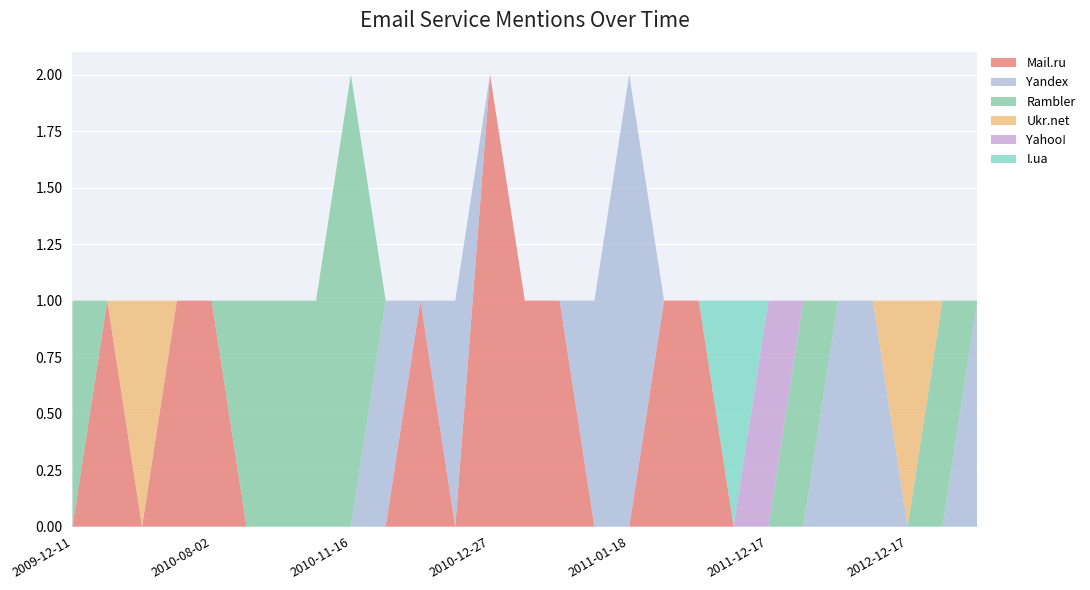

Reading left to right, transcribe all the data shown in this chart.

Mail.ru: 2009-12-11=0	2010-01-30=1	2010-03-09=0	2010-07-31=1	2010-08-02=1	2010-11-10=0	2010-11-11=0	2010-11-15=0	2010-11-16=0	2010-11-27=0	2010-12-08=1	2010-12-24=0	2010-12-27=2	2010-12-28=1	2011-01-14=1	2011-01-17=0	2011-01-18=0	2011-01-24=1	2011-03-03=1	2011-06-29=0	2011-12-17=0	2012-02-26=0	2012-09-28=0	2012-12-10=0	2012-12-17=0	2013-05-09=0	2016-02-15=0
Yandex: 2009-12-11=0	2010-01-30=0	2010-03-09=0	2010-07-31=0	2010-08-02=0	2010-11-10=0	2010-11-11=0	2010-11-15=0	2010-11-16=0	2010-11-27=1	2010-12-08=0	2010-12-24=1	2010-12-27=0	2010-12-28=0	2011-01-14=0	2011-01-17=1	2011-01-18=2	2011-01-24=0	2011-03-03=0	2011-06-29=0	2011-12-17=0	2012-02-26=0	2012-09-28=1	2012-12-10=1	2012-12-17=0	2013-05-09=0	2016-02-15=1
Rambler: 2009-12-11=1	2010-01-30=0	2010-03-09=0	2010-07-31=0	2010-08-02=0	2010-11-10=1	2010-11-11=1	2010-11-15=1	2010-11-16=2	2010-11-27=0	2010-12-08=0	2010-12-24=0	2010-12-27=0	2010-12-28=0	2011-01-14=0	2011-01-17=0	2011-01-18=0	2011-01-24=0	2011-03-03=0	2011-06-29=0	2011-12-17=0	2012-02-26=1	2012-09-28=0	2012-12-10=0	2012-12-17=0	2013-05-09=1	2016-02-15=0
Ukr.net: 2009-12-11=0	2010-01-30=0	2010-03-09=1	2010-07-31=0	2010-08-02=0	2010-11-10=0	2010-11-11=0	2010-11-15=0	2010-11-16=0	2010-11-27=0	2010-12-08=0	2010-12-24=0	2010-12-27=0	2010-12-28=0	2011-01-14=0	2011-01-17=0	2011-01-18=0	2011-01-24=0	2011-03-03=0	2011-06-29=0	2011-12-17=0	2012-02-26=0	2012-09-28=0	2012-12-10=0	2012-12-17=1	2013-05-09=0	2016-02-15=0
Yahoo!: 2009-12-11=0	2010-01-30=0	2010-03-09=0	2010-07-31=0	2010-08-02=0	2010-11-10=0	2010-11-11=0	2010-11-15=0	2010-11-16=0	2010-11-27=0	2010-12-08=0	2010-12-24=0	2010-12-27=0	2010-12-28=0	2011-01-14=0	2011-01-17=0	2011-01-18=0	2011-01-24=0	2011-03-03=0	2011-06-29=0	2011-12-17=1	2012-02-26=0	2012-09-28=0	2012-12-10=0	2012-12-17=0	2013-05-09=0	2016-02-15=0
I.ua: 2009-12-11=0	2010-01-30=0	2010-03-09=0	2010-07-31=0	2010-08-02=0	2010-11-10=0	2010-11-11=0	2010-11-15=0	2010-11-16=0	2010-11-27=0	2010-12-08=0	2010-12-24=0	2010-12-27=0	2010-12-28=0	2011-01-14=0	2011-01-17=0	2011-01-18=0	2011-01-24=0	2011-03-03=0	2011-06-29=1	2011-12-17=0	2012-02-26=0	2012-09-28=0	2012-12-10=0	2012-12-17=0	2013-05-09=0	2016-02-15=0